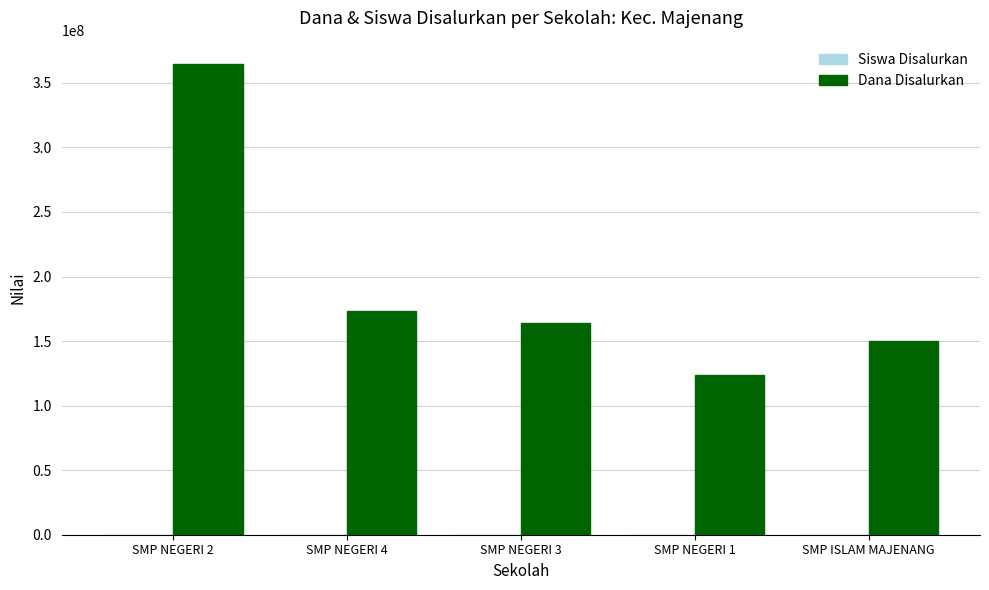

What is the maximum value for Dana Disalurkan?

364500000